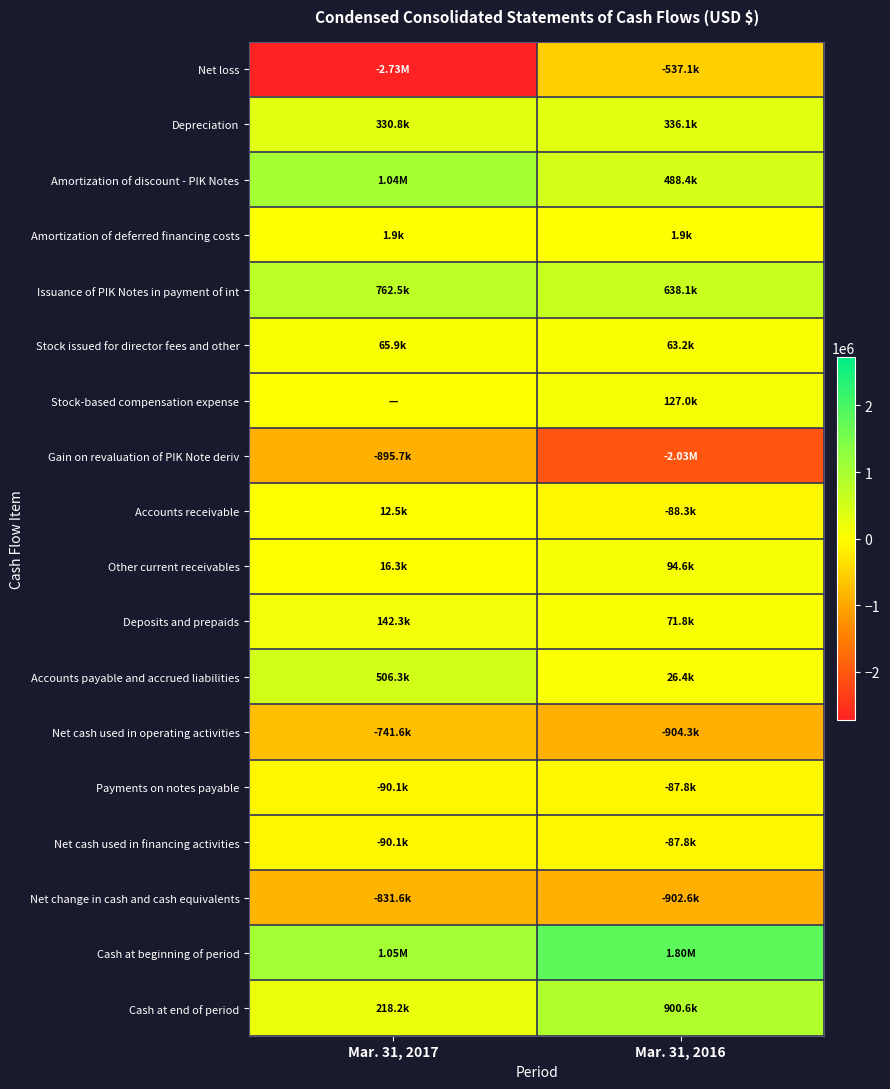

Reading left to right, list all the values displayed in this chart.

Net loss: Mar. 31, 2017=-2728440	Mar. 31, 2016=-537142
Depreciation: Mar. 31, 2017=330785	Mar. 31, 2016=336087
Amortization of discount - PIK Notes: Mar. 31, 2017=1044238	Mar. 31, 2016=488403
Amortization of deferred financing costs: Mar. 31, 2017=1875	Mar. 31, 2016=1875
Issuance of PIK Notes in payment of int: Mar. 31, 2017=762458	Mar. 31, 2016=638142
Stock issued for director fees and other: Mar. 31, 2017=65862	Mar. 31, 2016=63229
Stock-based compensation expense: Mar. 31, 2017=0	Mar. 31, 2016=126981
Gain on revaluation of PIK Note deriv: Mar. 31, 2017=-895724	Mar. 31, 2016=-2033915
Accounts receivable: Mar. 31, 2017=12529	Mar. 31, 2016=-88251
Other current receivables: Mar. 31, 2017=16339	Mar. 31, 2016=94647
Deposits and prepaids: Mar. 31, 2017=142251	Mar. 31, 2016=71758
Accounts payable and accrued liabilities: Mar. 31, 2017=506270	Mar. 31, 2016=26376
Net cash used in operating activities: Mar. 31, 2017=-741557	Mar. 31, 2016=-904301
Payments on notes payable: Mar. 31, 2017=-90078	Mar. 31, 2016=-87814
Net cash used in financing activities: Mar. 31, 2017=-90078	Mar. 31, 2016=-87814
Net change in cash and cash equivalents: Mar. 31, 2017=-831635	Mar. 31, 2016=-902554
Cash at beginning of period: Mar. 31, 2017=1049880	Mar. 31, 2016=1803131
Cash at end of period: Mar. 31, 2017=218245	Mar. 31, 2016=900577